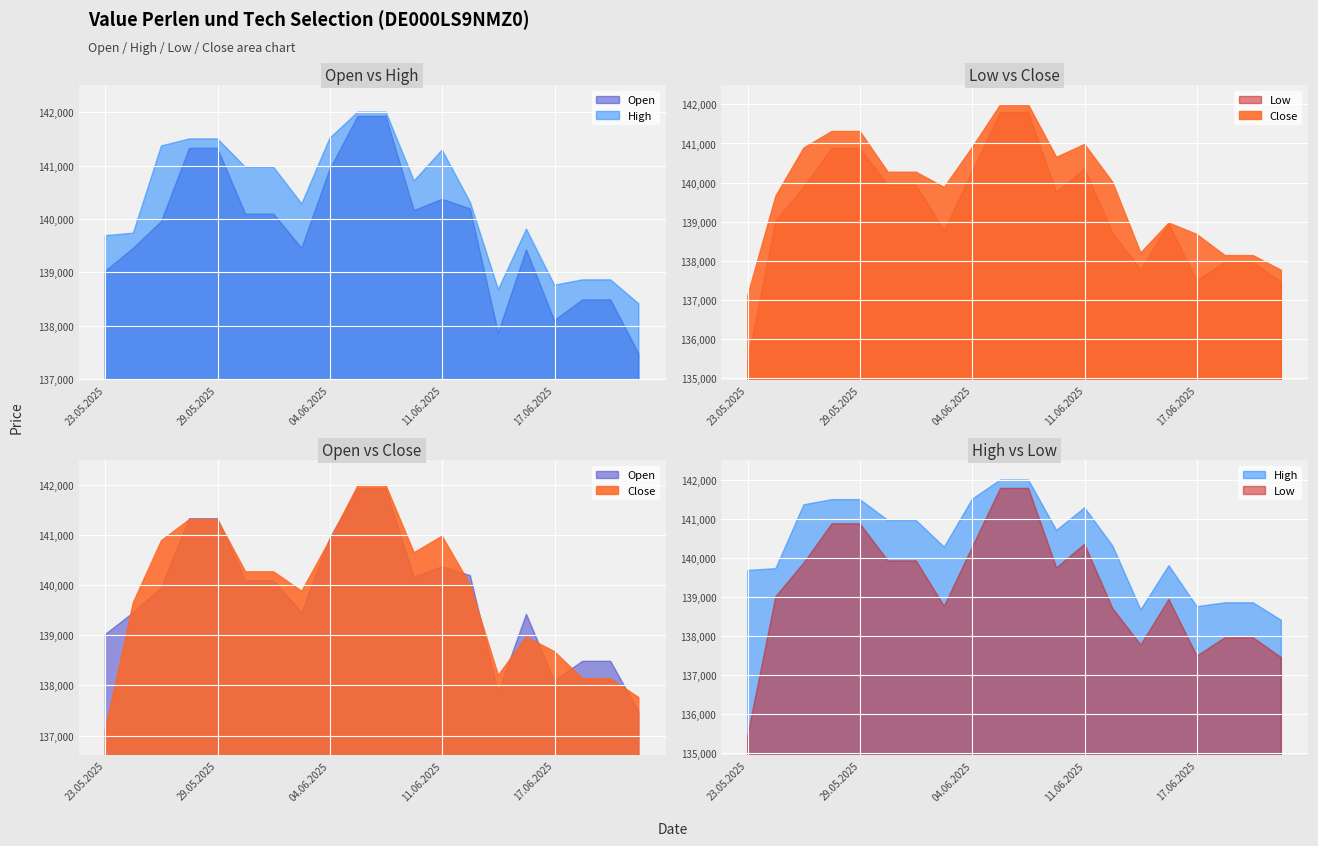

How many interior local valleys does the Close series have?

3